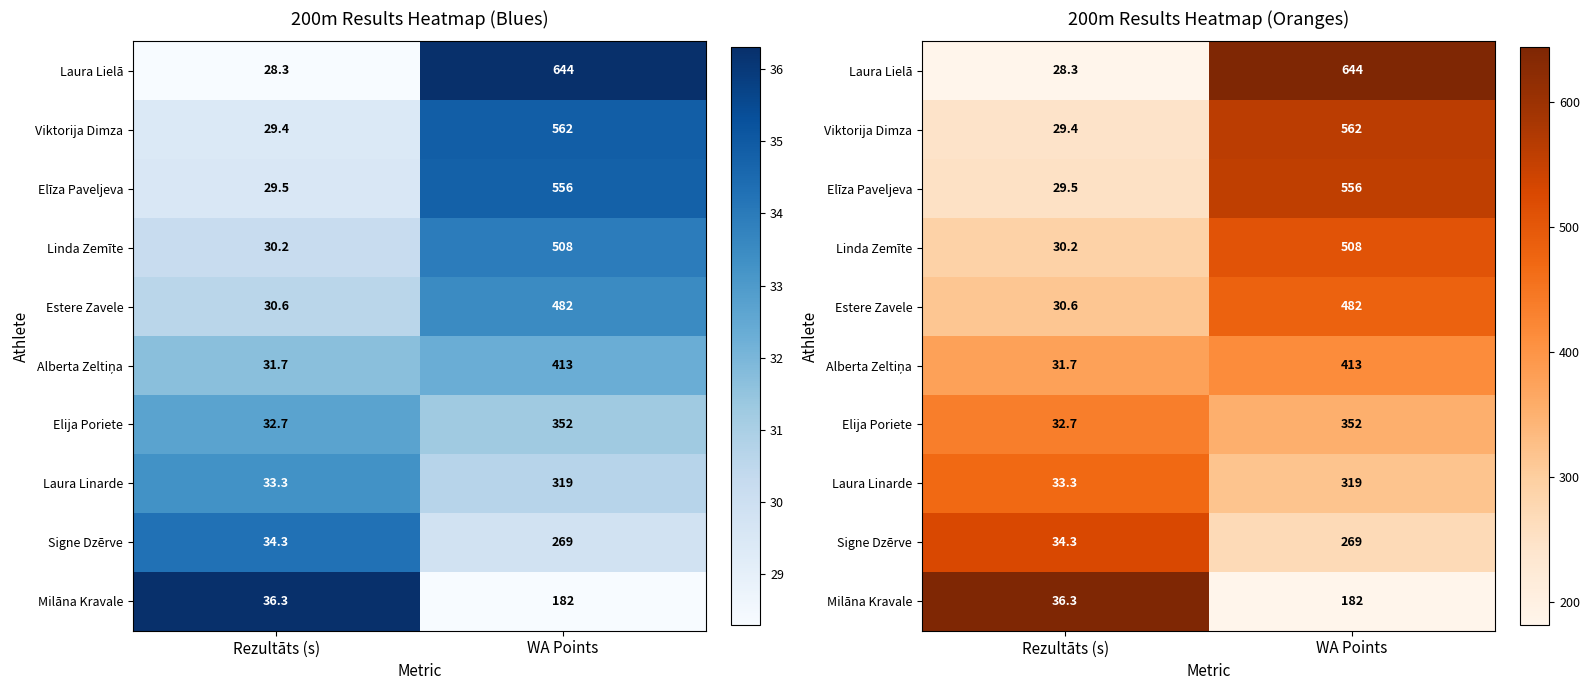

At which label is Viktorija Dimza closest to 0?

Rezultāts (s)